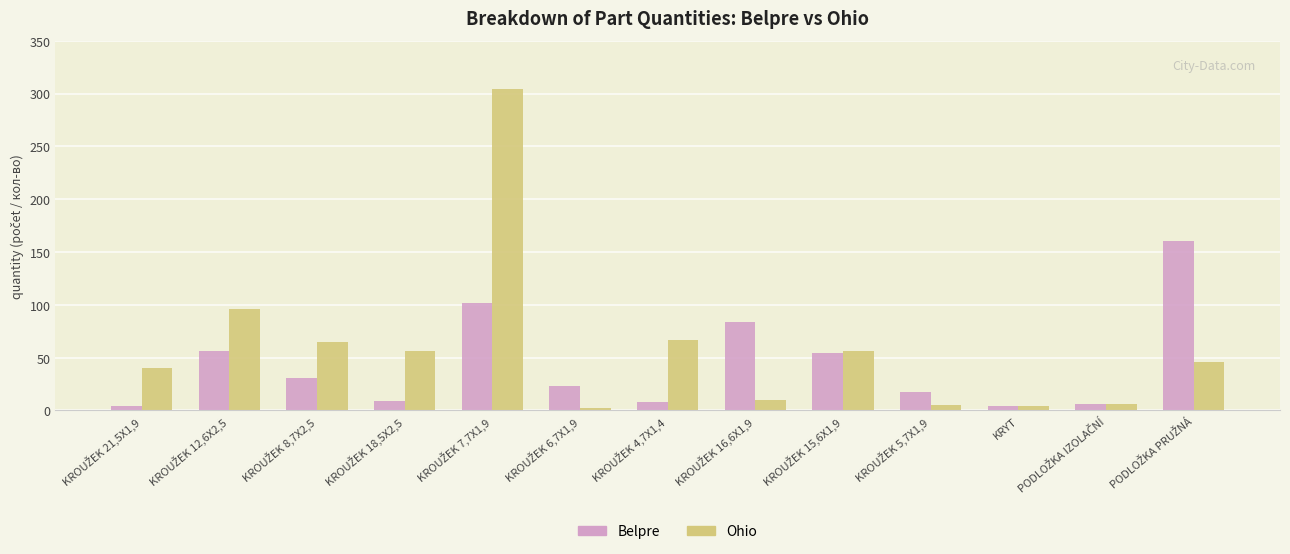

What is the maximum value for Belpre?

160